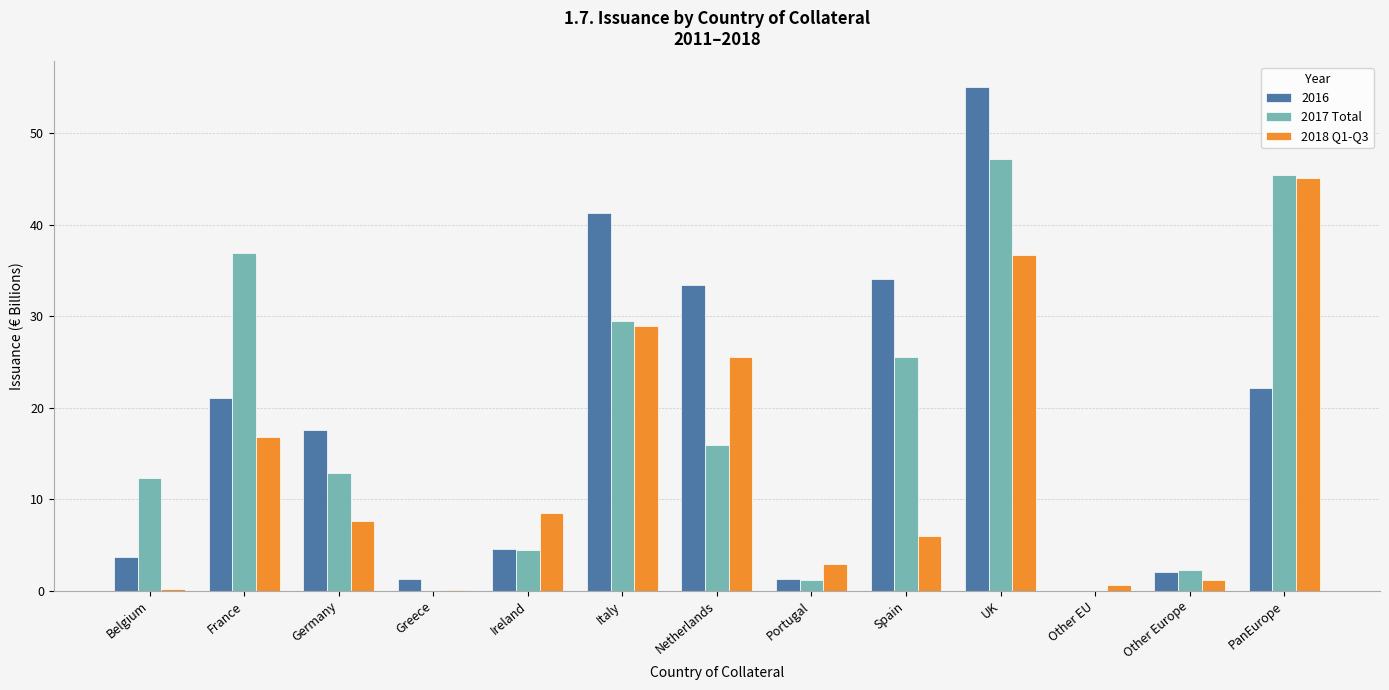

What is the maximum value shown in the chart?

55.1